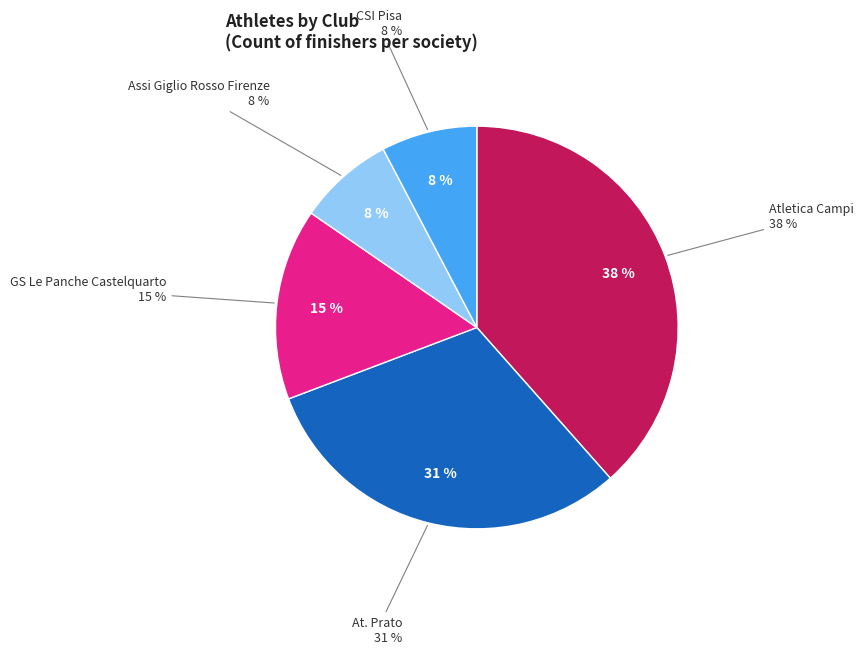

Is At. Prato the majority of the pie?

No